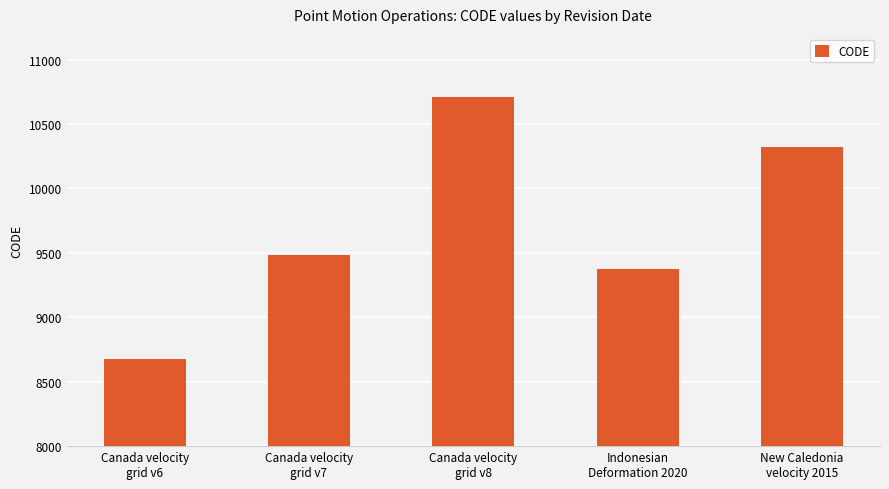

What position from the right is New Caledonia
velocity 2015?

1